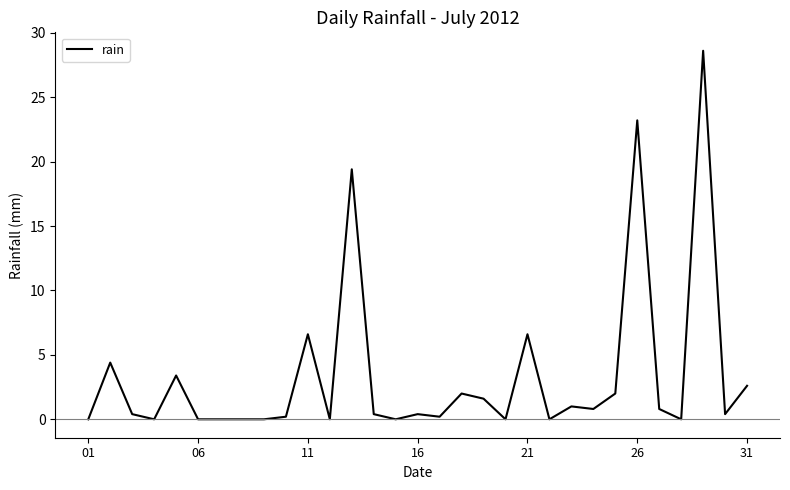

What is the difference between the maximum and minimum values?

28.6